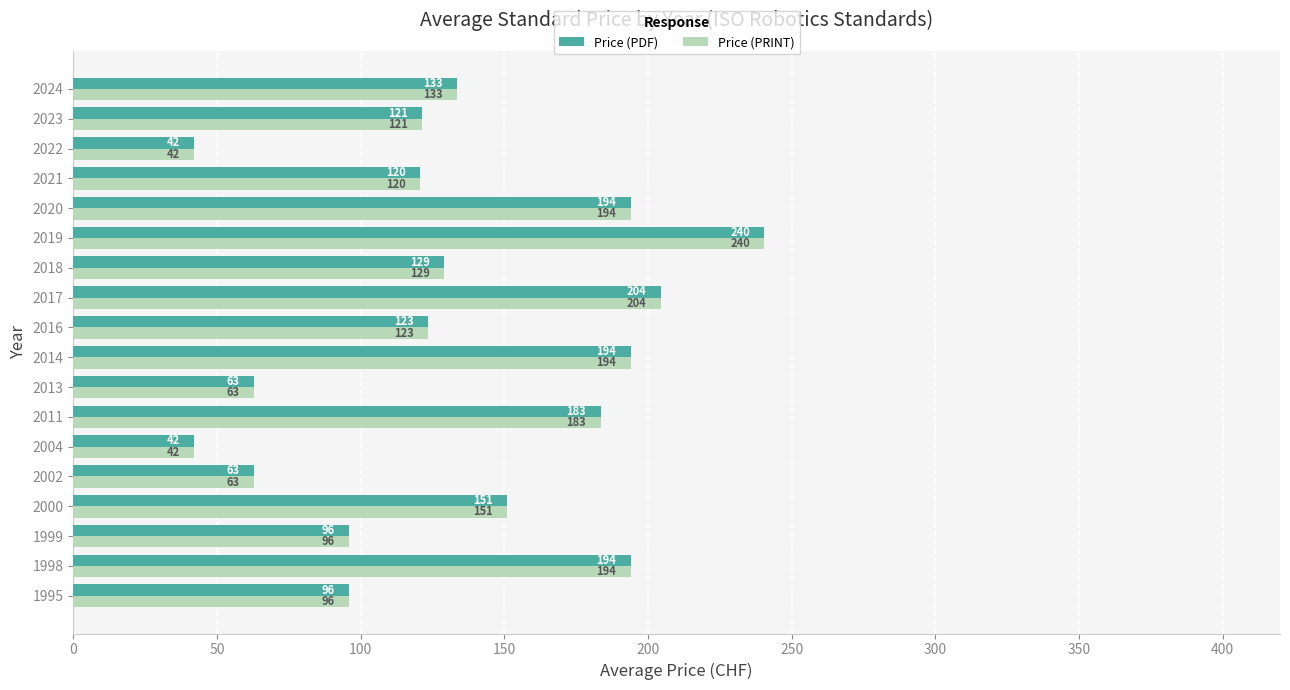

At which category is the sum across all series the highest?

2019